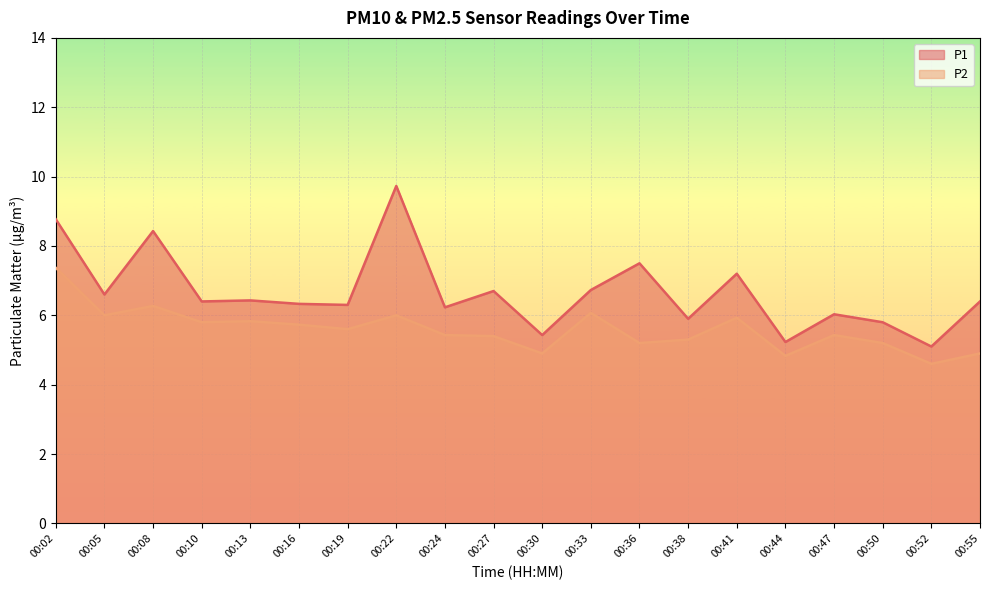

True or false: P2 has a value of 10.4 at 00:22.

False